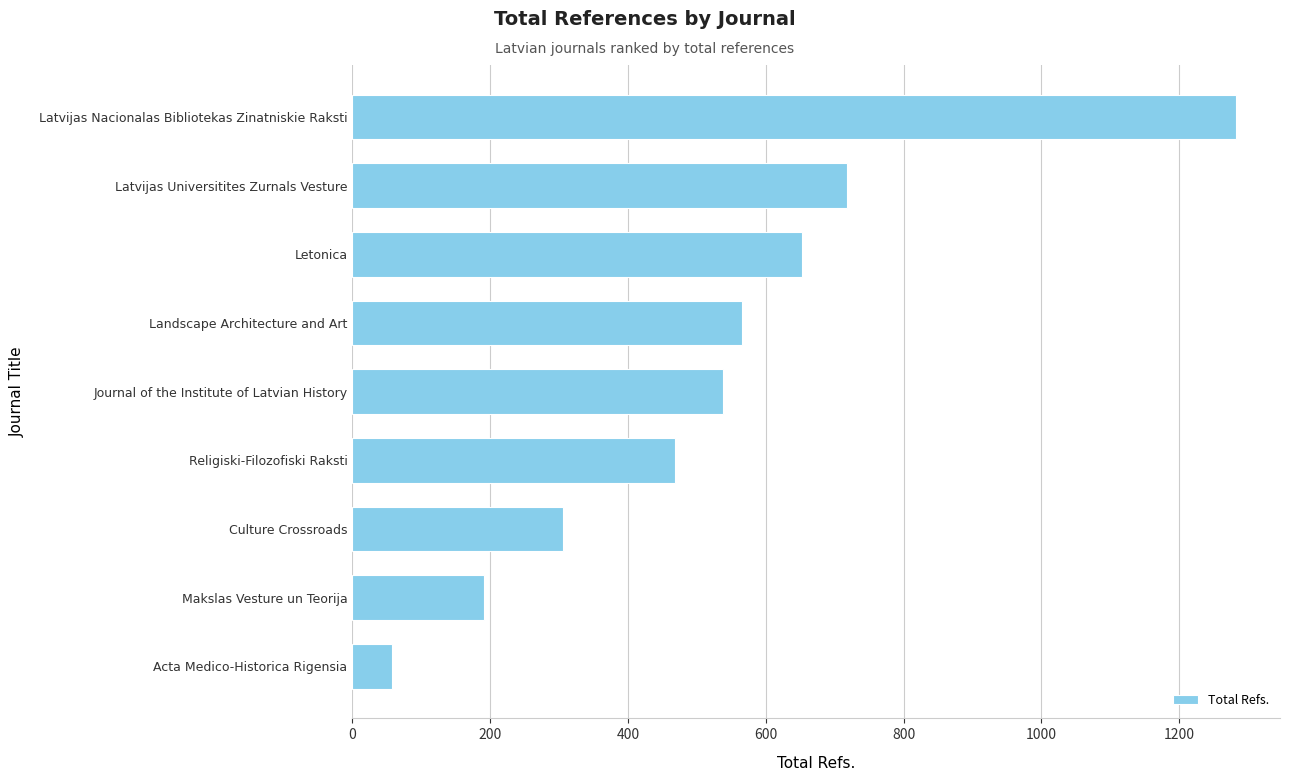

What is the difference between the maximum and minimum values?

1224